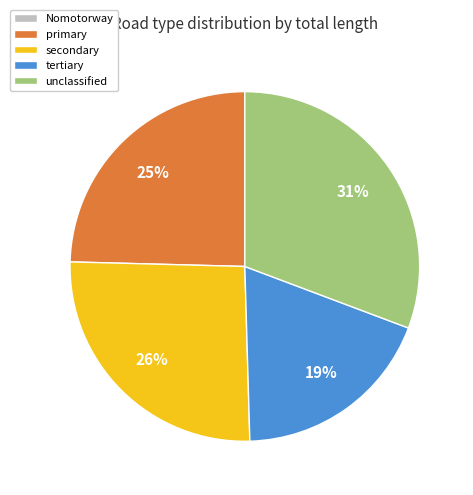

True or false: secondary accounts for 26% of the total.

True